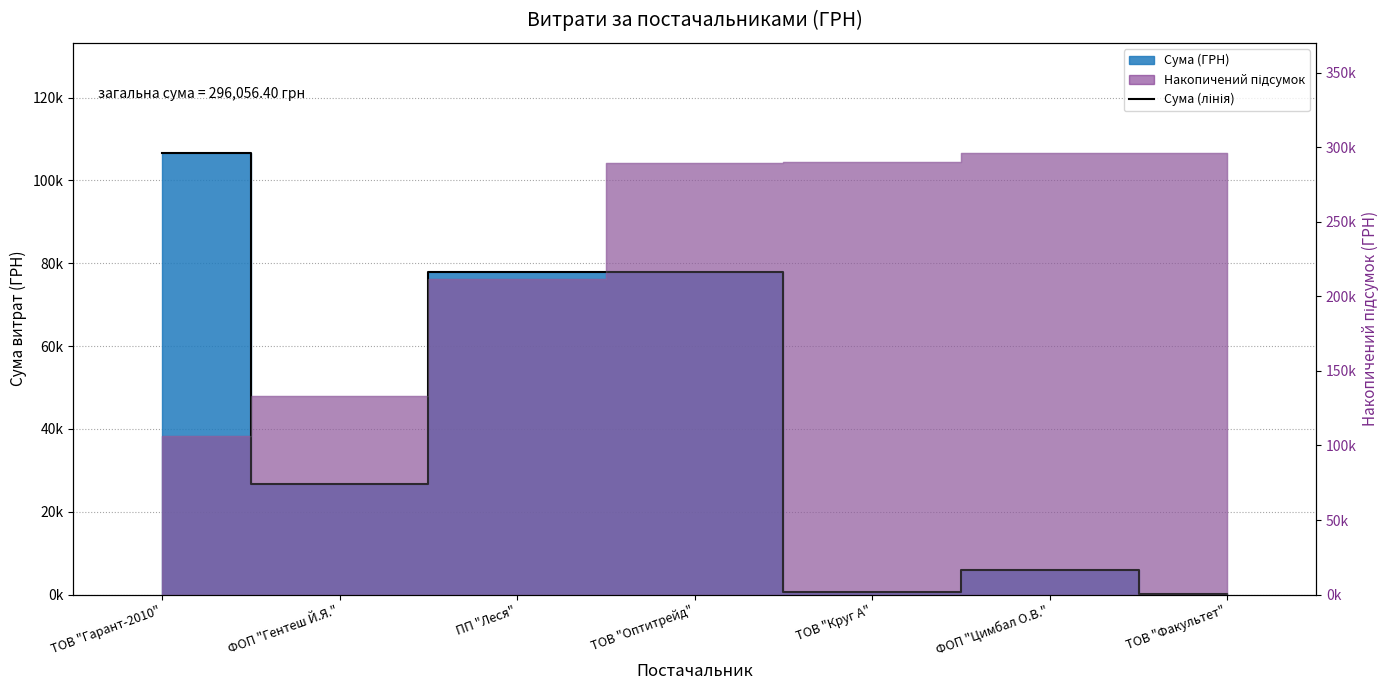

Reading left to right, transcribe all the data shown in this chart.

106586.3	26822.1	77966.5	77813.3	668.1	5985.0	215.0